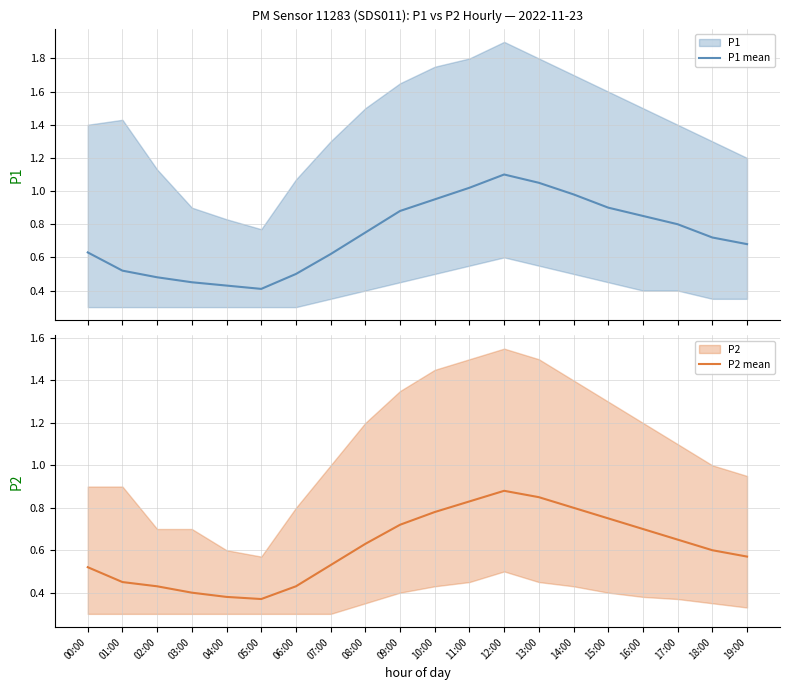

Reading left to right, extract all data points from this chart.

P1 mean: 00:00=0.6	01:00=0.5	02:00=0.5	03:00=0.5	04:00=0.4	05:00=0.4	06:00=0.5	07:00=0.6	08:00=0.8	09:00=0.9	10:00=0.9	11:00=1.0	12:00=1.1	13:00=1.1	14:00=1.0	15:00=0.9	16:00=0.8	17:00=0.8	18:00=0.7	19:00=0.7
P2 mean: 00:00=0.5	01:00=0.5	02:00=0.4	03:00=0.4	04:00=0.4	05:00=0.4	06:00=0.4	07:00=0.5	08:00=0.6	09:00=0.7	10:00=0.8	11:00=0.8	12:00=0.9	13:00=0.8	14:00=0.8	15:00=0.8	16:00=0.7	17:00=0.7	18:00=0.6	19:00=0.6